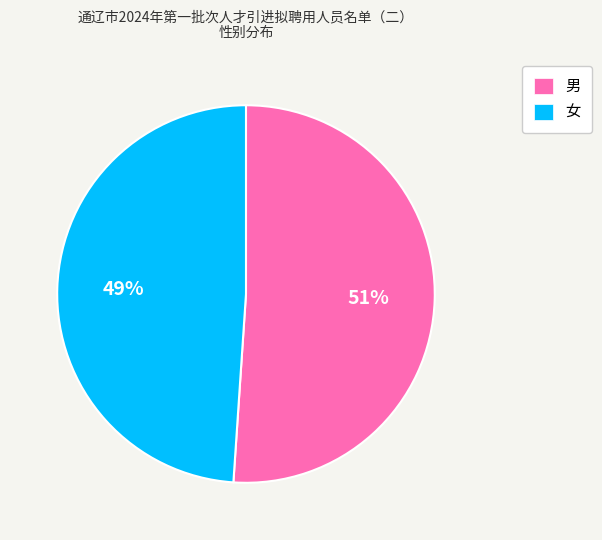

The 男 slice represents 39% of the pie. True or false?

False